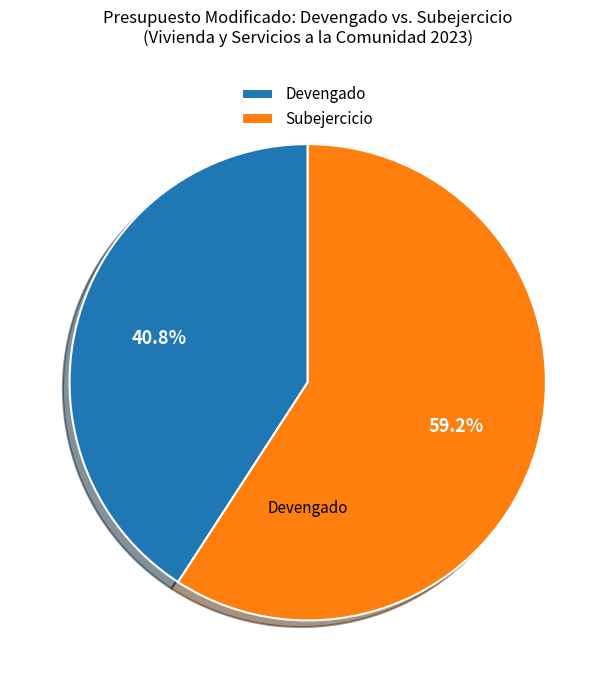

Which has a higher value, Subejercicio or Devengado?

Subejercicio